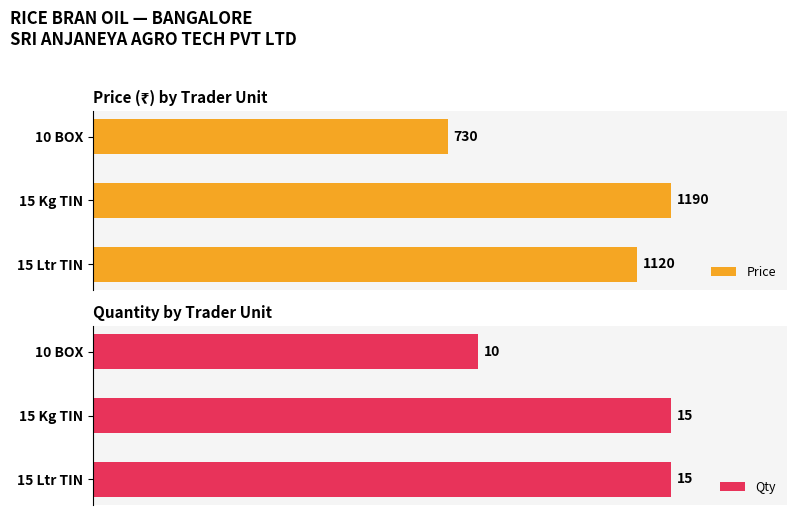

List the labels in order of Price value, smallest first.

10 BOX, 15 Ltr TIN, 15 Kg TIN